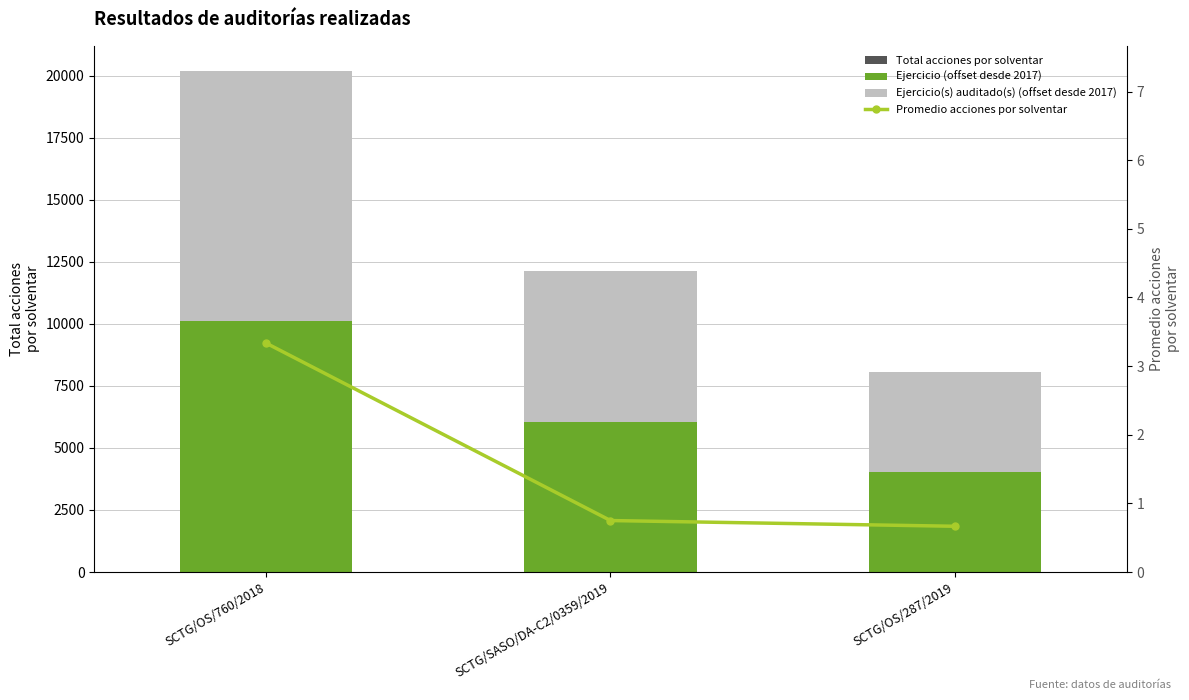

At which category does the chart reach its peak across all series?

SCTG/OS/760/2018